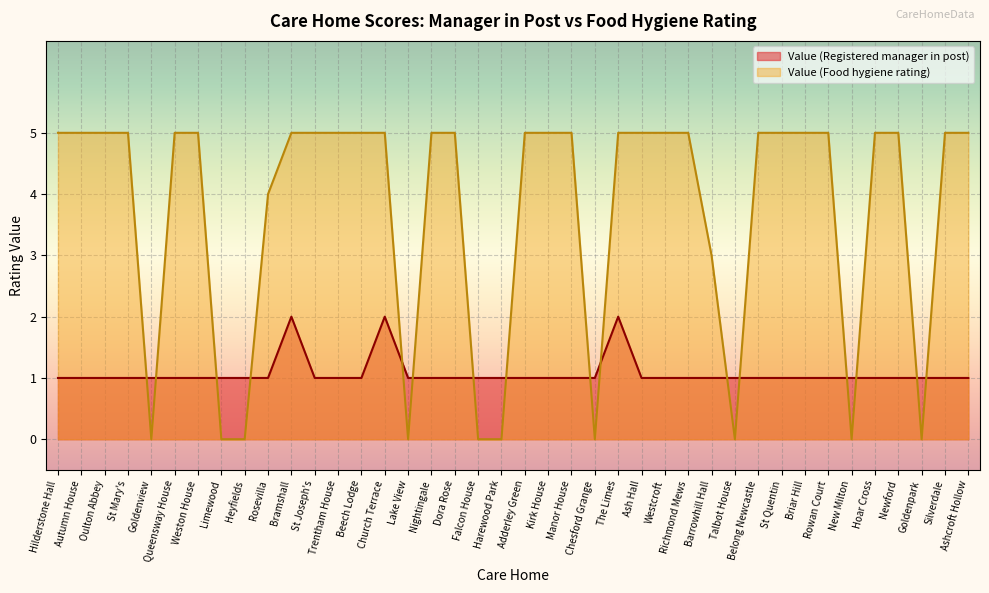

Rank the series by their maximum value, from lowest to highest.

Value (Registered manager in post), Value (Food hygiene rating)